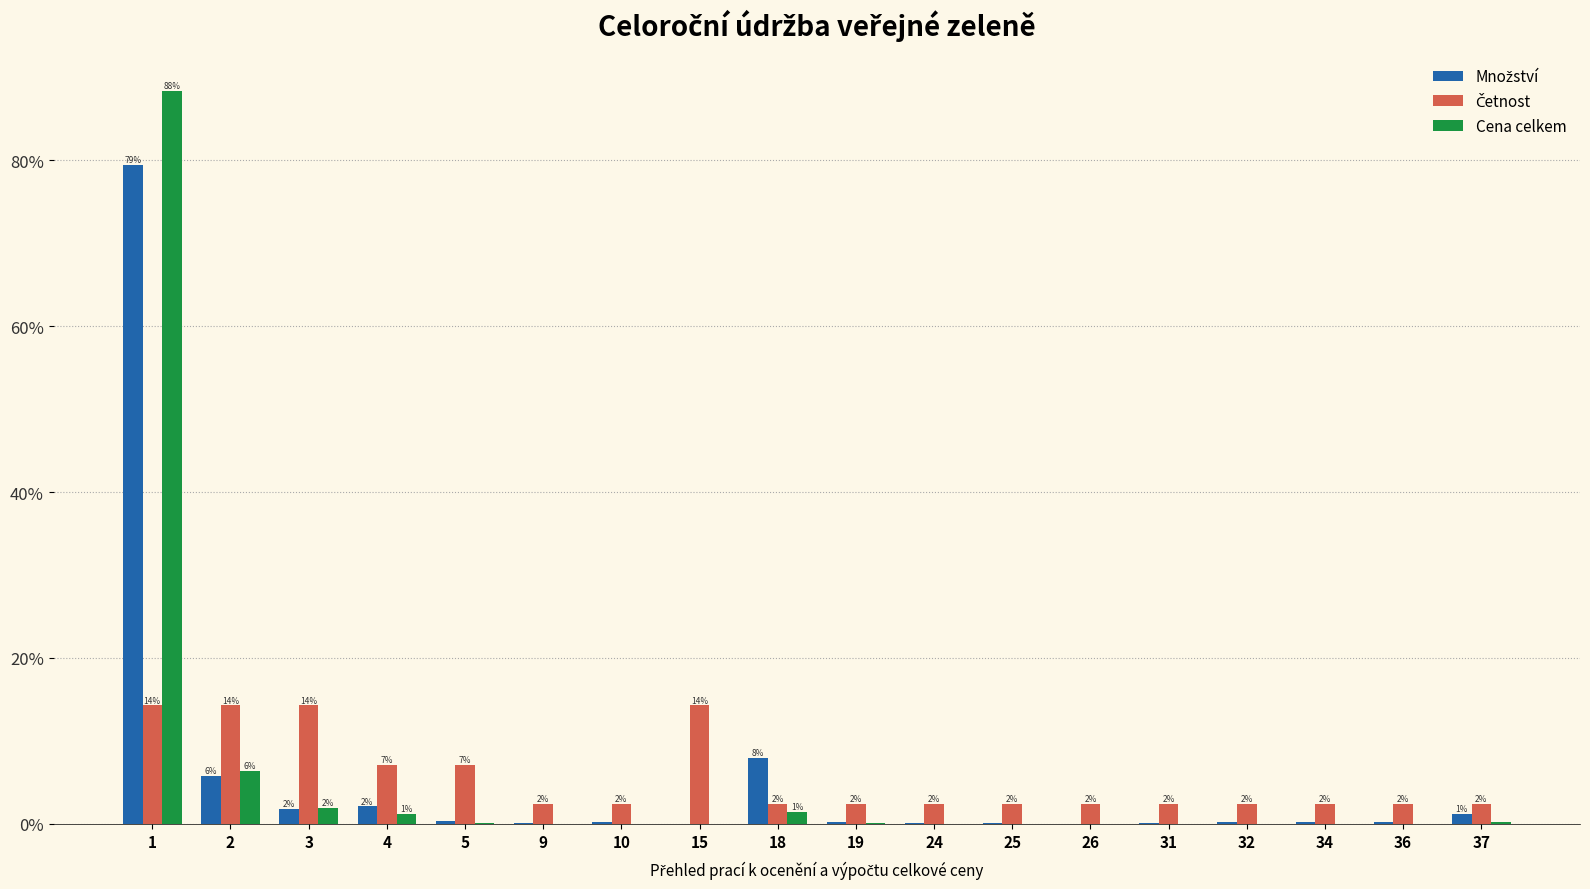

What is the greatest value displayed?

88.3